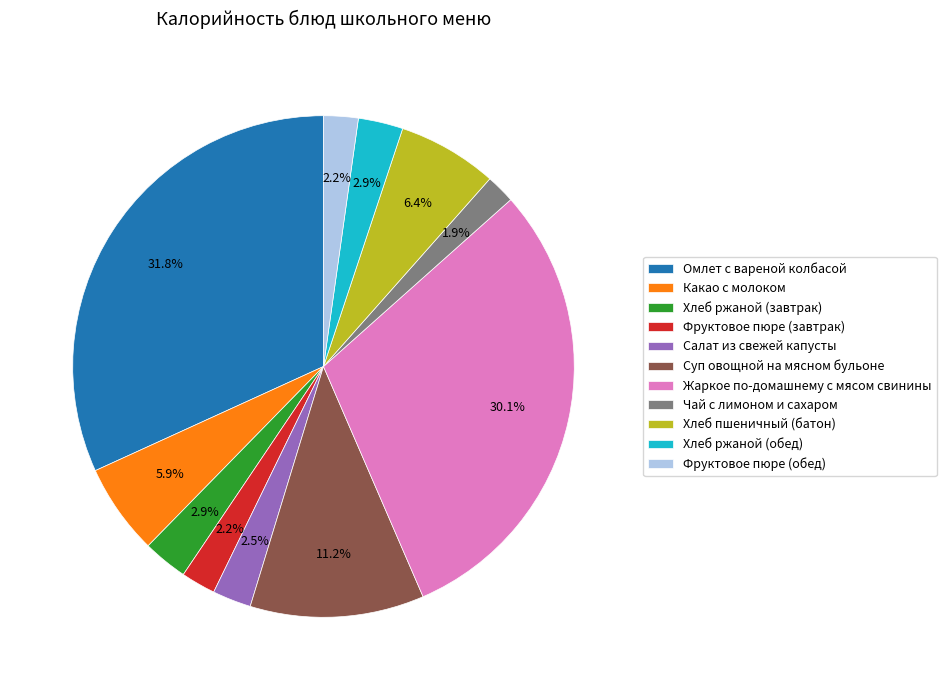

What is the total percentage of Хлеб ржаной (обед) and Салат из свежей капусты?

5.4%